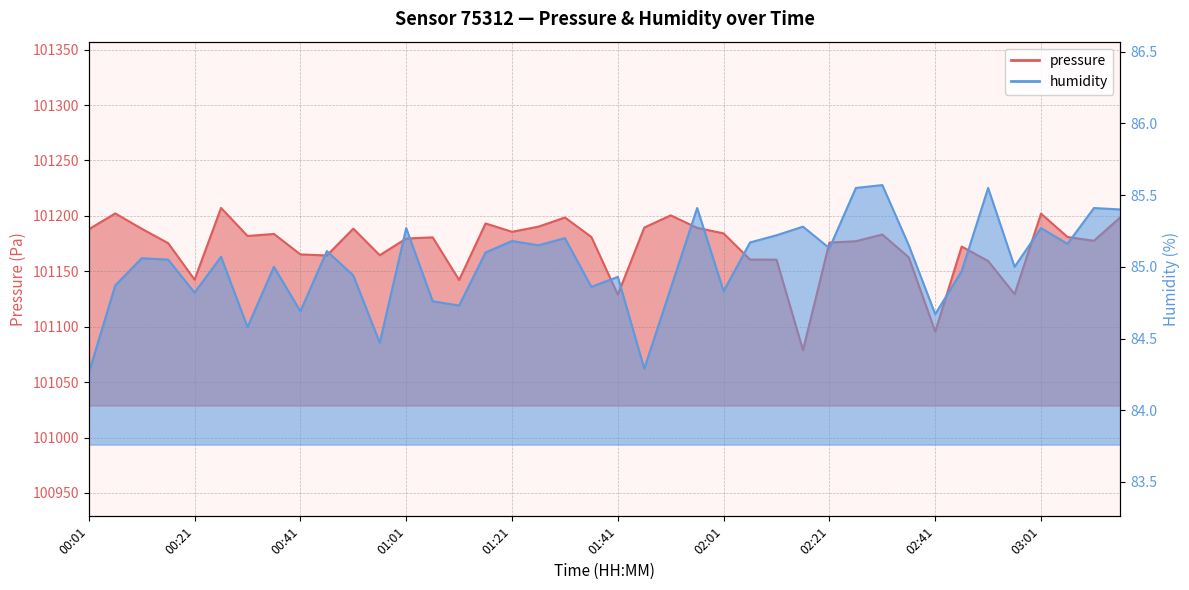

Where is the first local maximum for humidity?

00:11